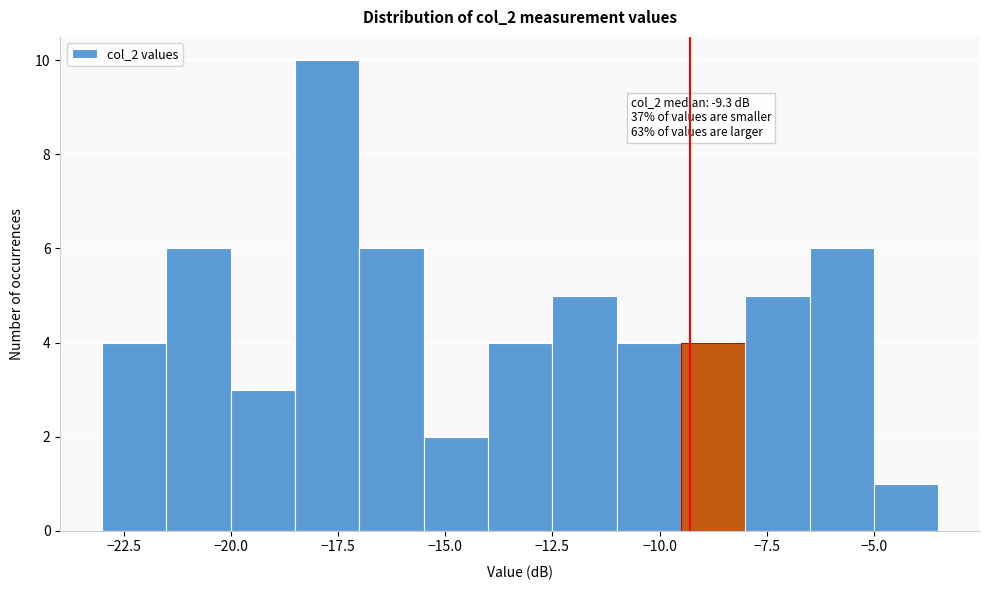

Read against the x-axis, roughly where is the centre of the tallest bar?

-17.5